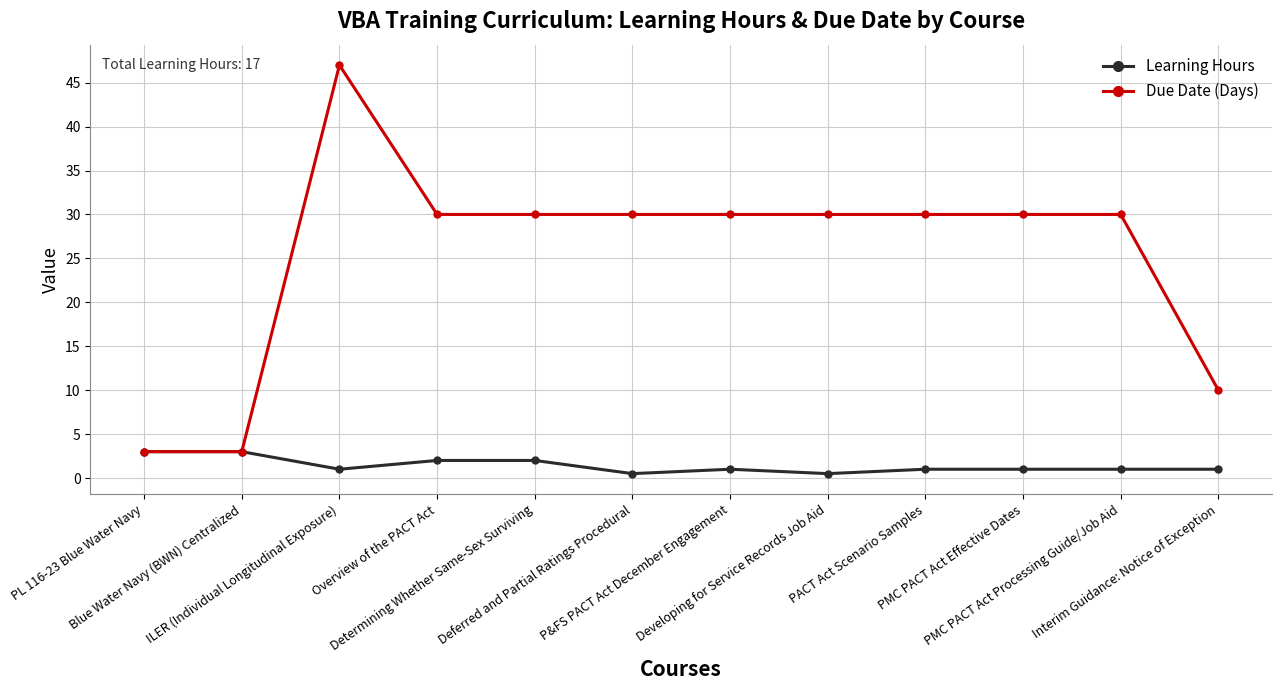

What value does the Learning Hours series have at Deferred and Partial Ratings Procedural?

0.5